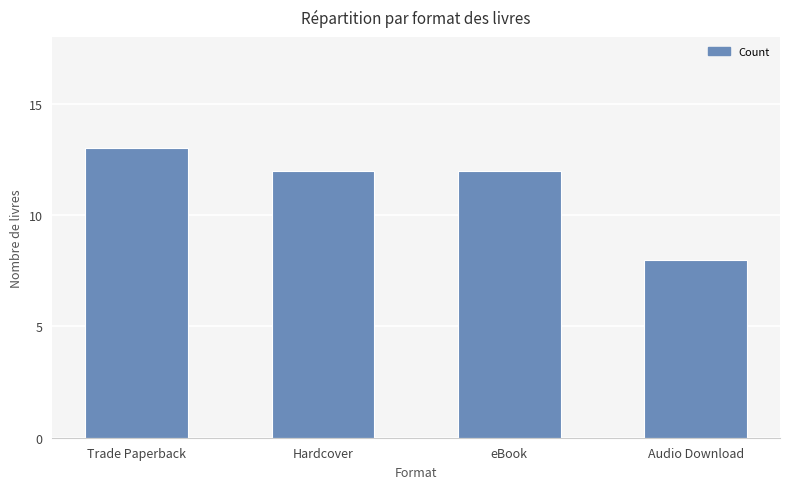

What is the label of the 3rd bar from the right?

Hardcover